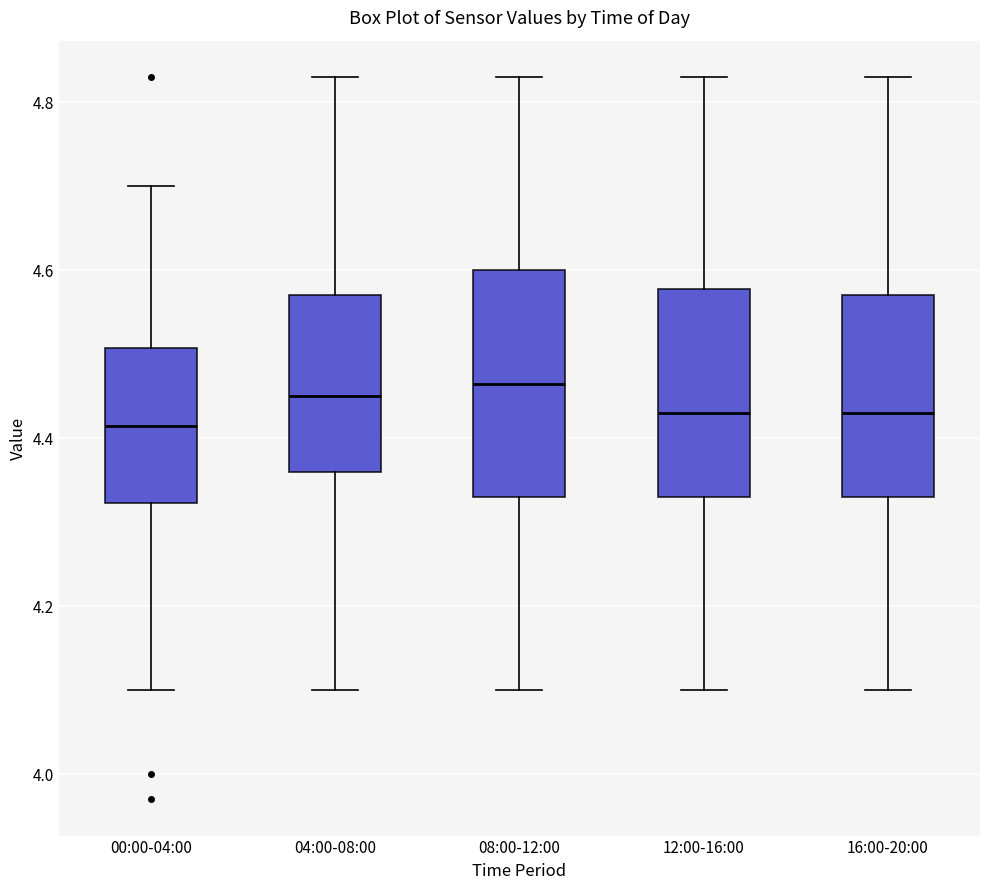

Reading left to right, transcribe this box plot: for each box, give where its median line is, the range the box spans, and where its two whiskers end, as read against the y-axis. The values are not printed on the chart, so give them approximately, as read against the axis.

00:00-04:00: median 4.42, box 4.32 to 4.50, whiskers 4.10 to 4.70
04:00-08:00: median 4.46, box 4.36 to 4.58, whiskers 4.10 to 4.84
08:00-12:00: median 4.46, box 4.34 to 4.60, whiskers 4.10 to 4.84
12:00-16:00: median 4.44, box 4.34 to 4.58, whiskers 4.10 to 4.84
16:00-20:00: median 4.44, box 4.34 to 4.58, whiskers 4.10 to 4.84